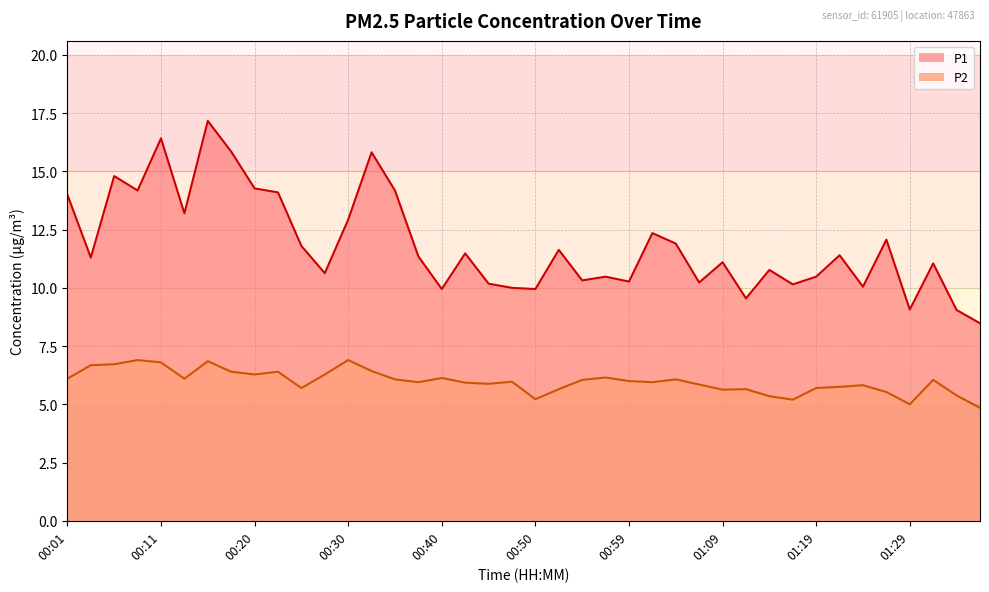

What is the total value across all series at 00:42?

17.4